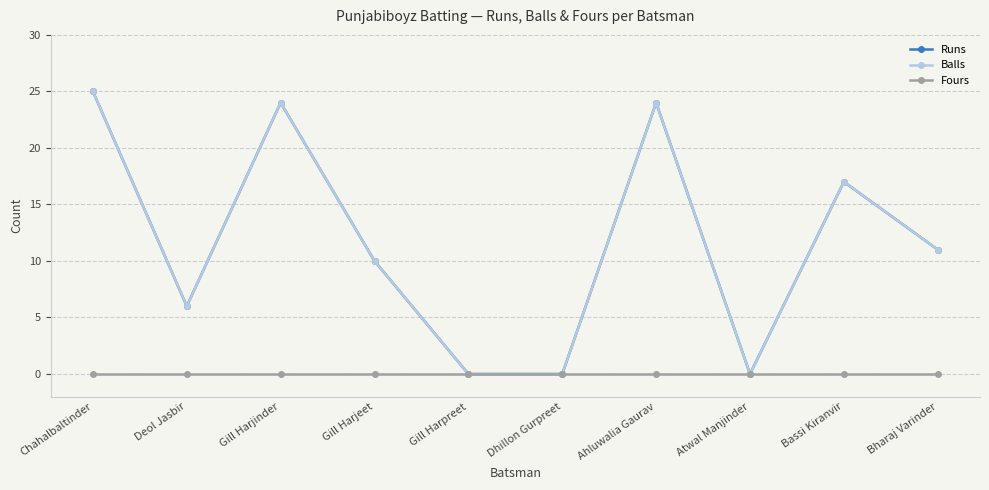

What is the label of the 6th point from the right?

Gill Harpreet